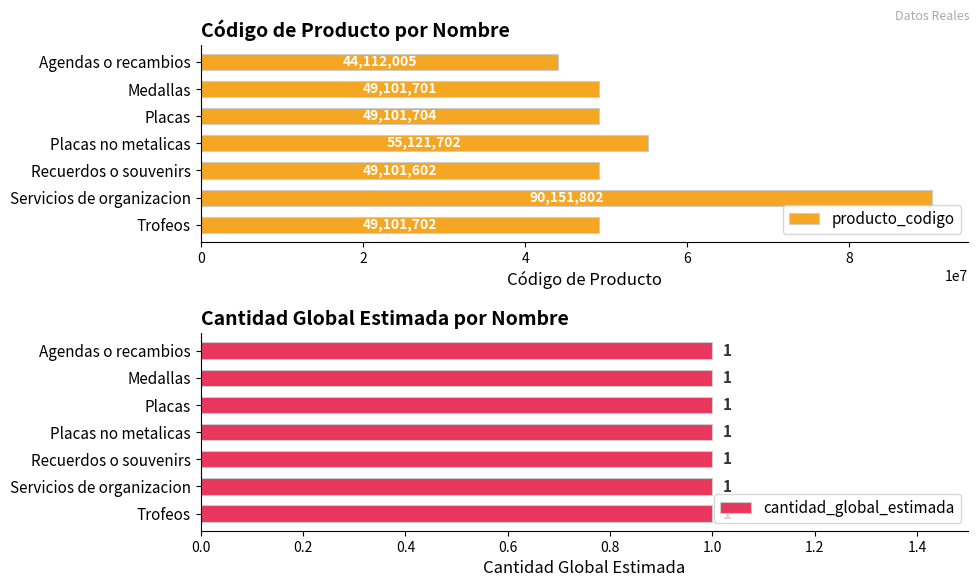

At which label does producto_codigo reach its peak?

Servicios de organizacion